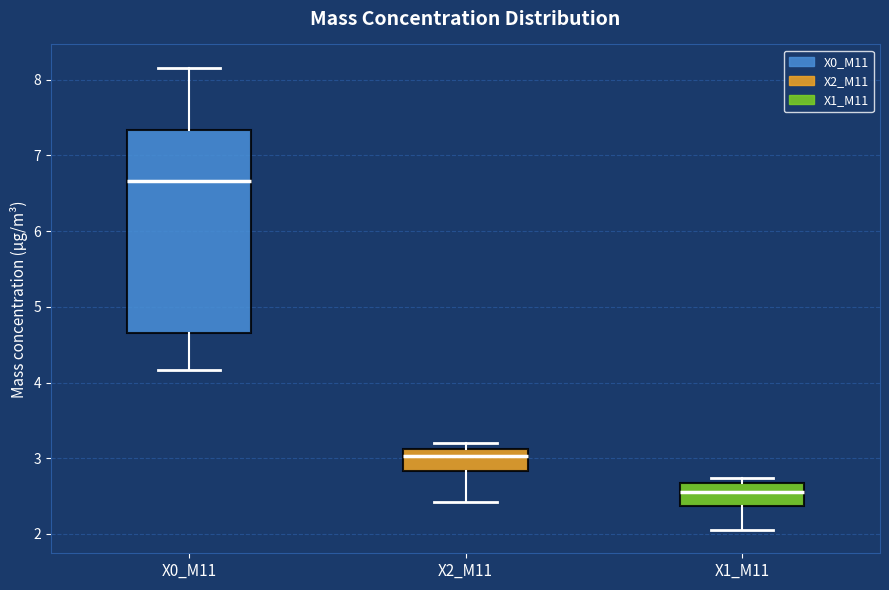

Comparing the boxes themselves (not the whiskers), which one is the tallest?

X0_M11